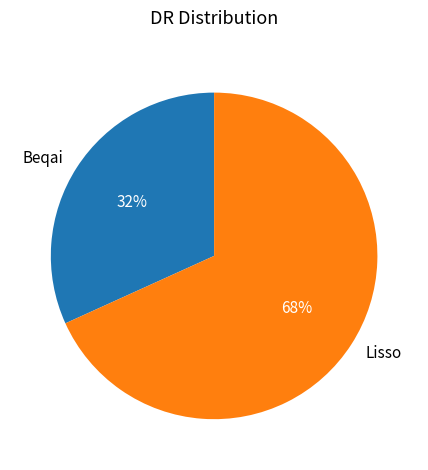

Combined, do Lisso and Beqai account for over 50%?

Yes